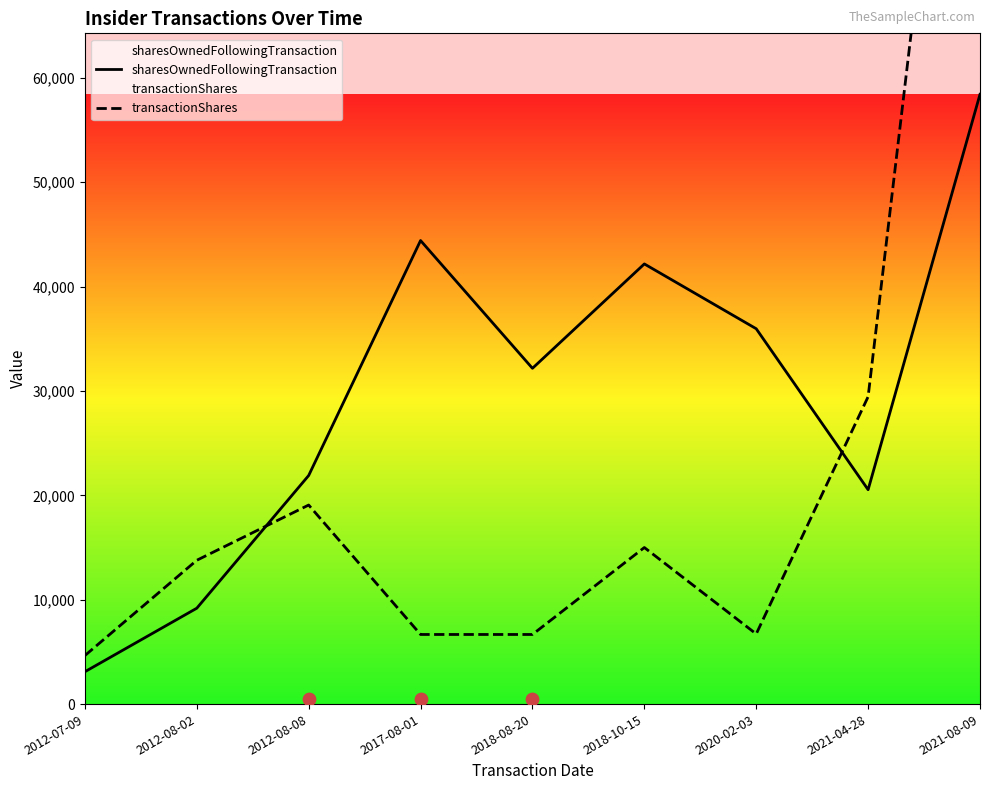

At which category is the sum across all series the highest?

2021-08-09